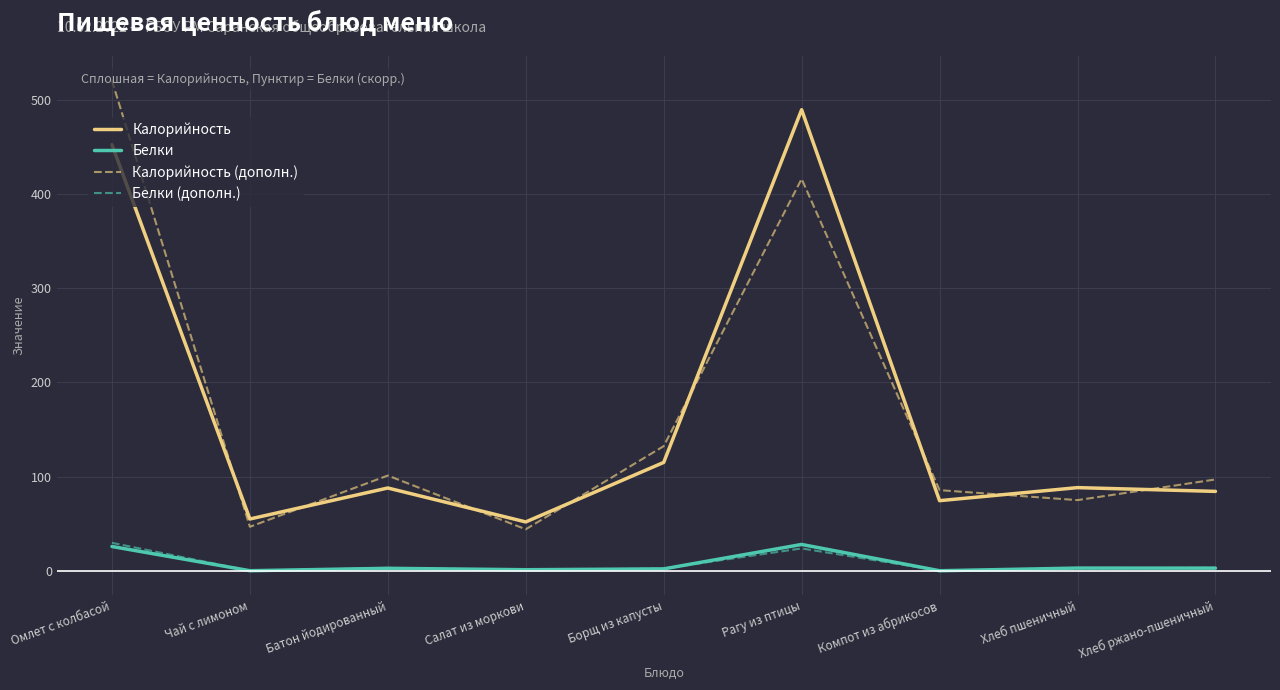

True or false: Белки has a value of 3.0 at Хлеб пшеничный.

True